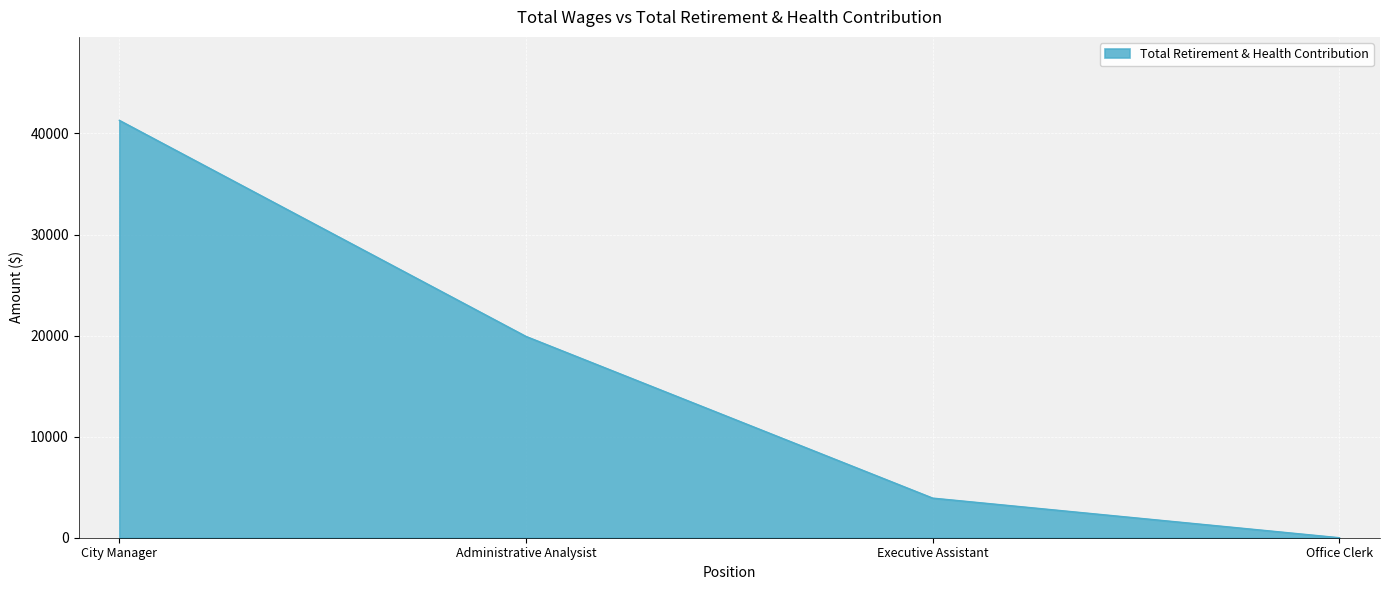

At which category does the chart reach its minimum across all series?

Office Clerk